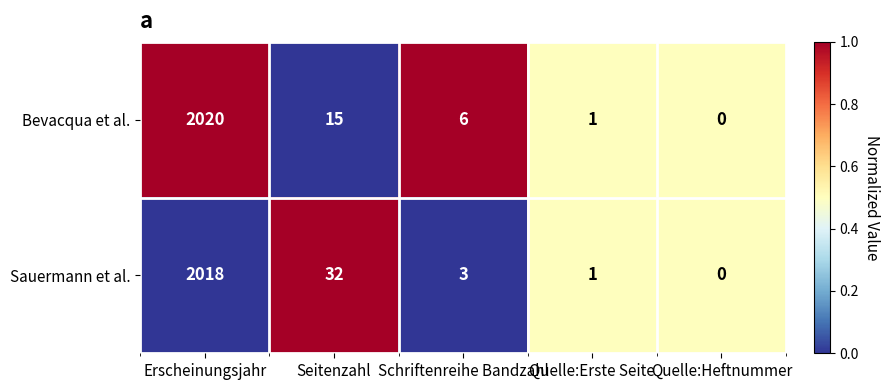

What is the sum of all Sauermann et al. values?

2054